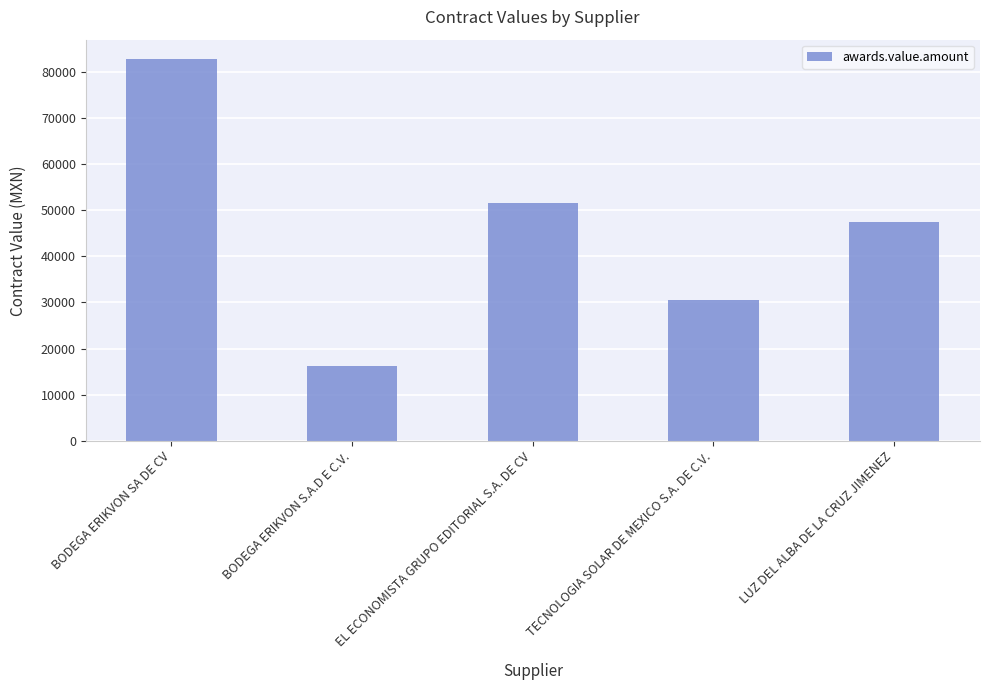

Are the bars horizontal?

No